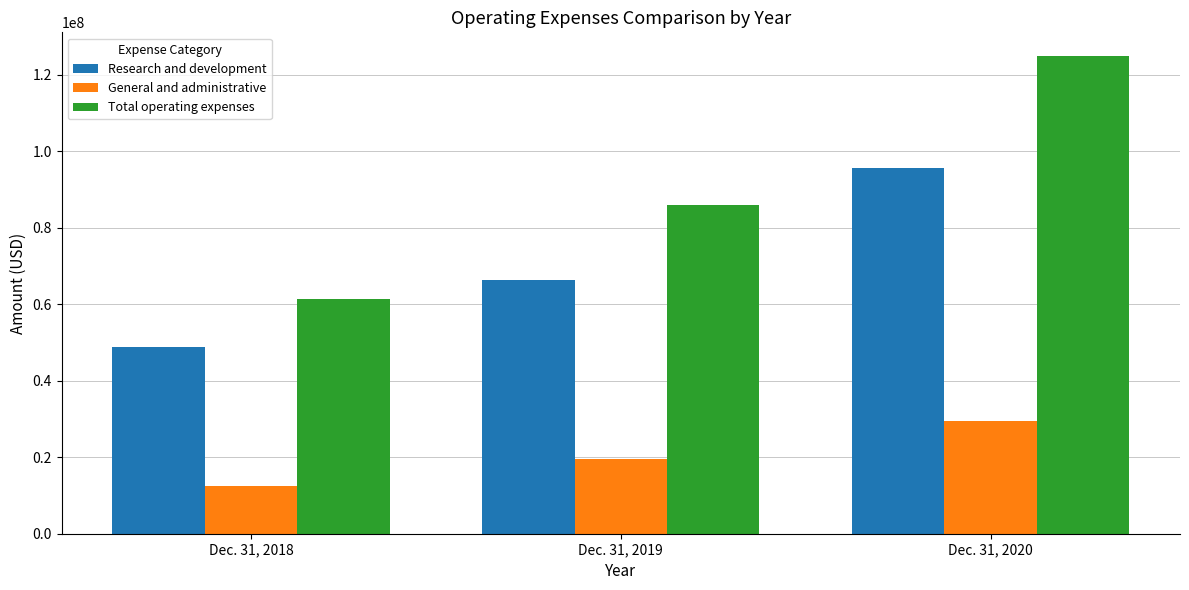

Which series has the largest total across all categories?

Total operating expenses